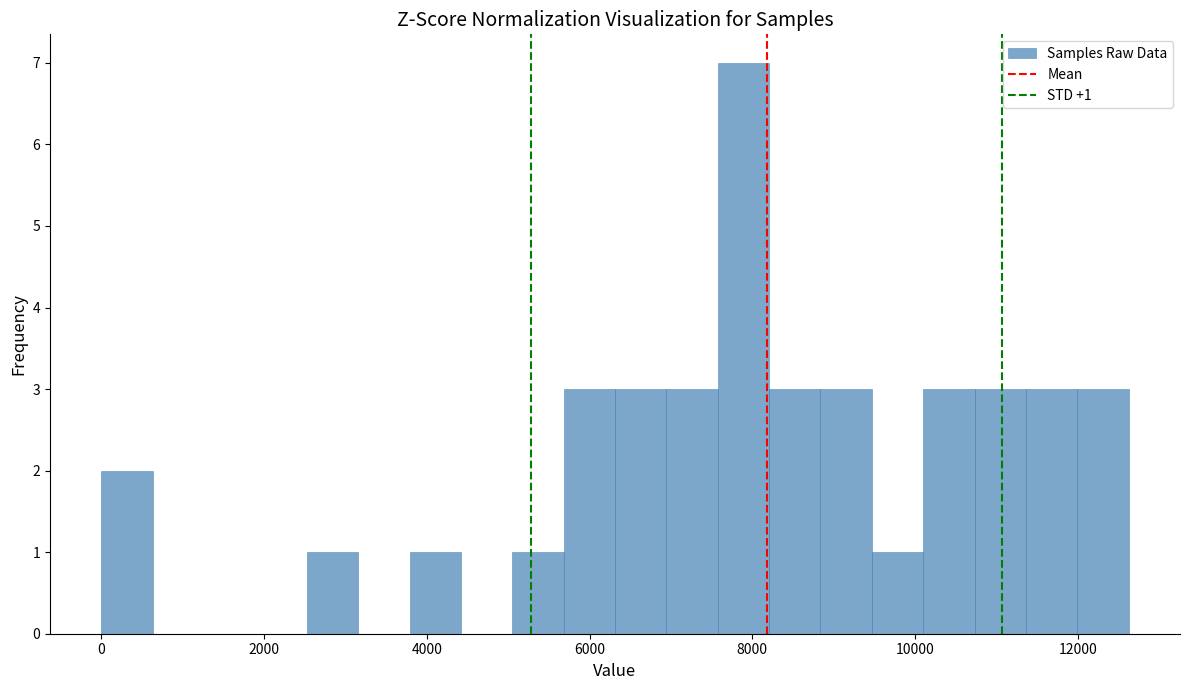

Around what value on the x-axis is the tallest bar? Give the approximate position of its centre, as read against the axis.

7800